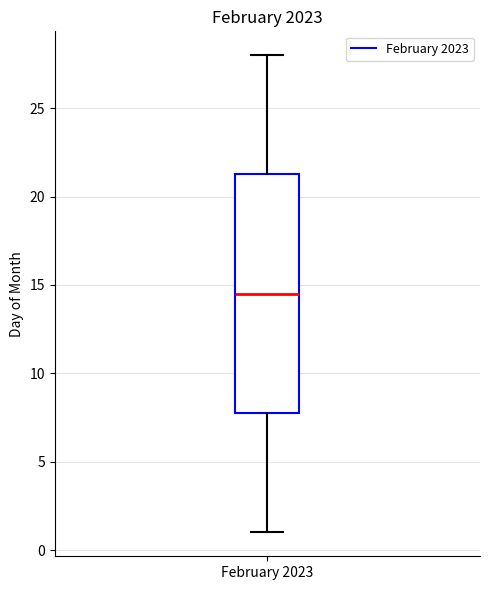

Transcribe this box plot: give where the median line is, the range the box spans, and where the two whiskers end, as read against the y-axis. The values are not printed on the chart, so give them approximately, as read against the axis.

median 14.5, box 8.0 to 21.5, whiskers 1.0 to 28.0